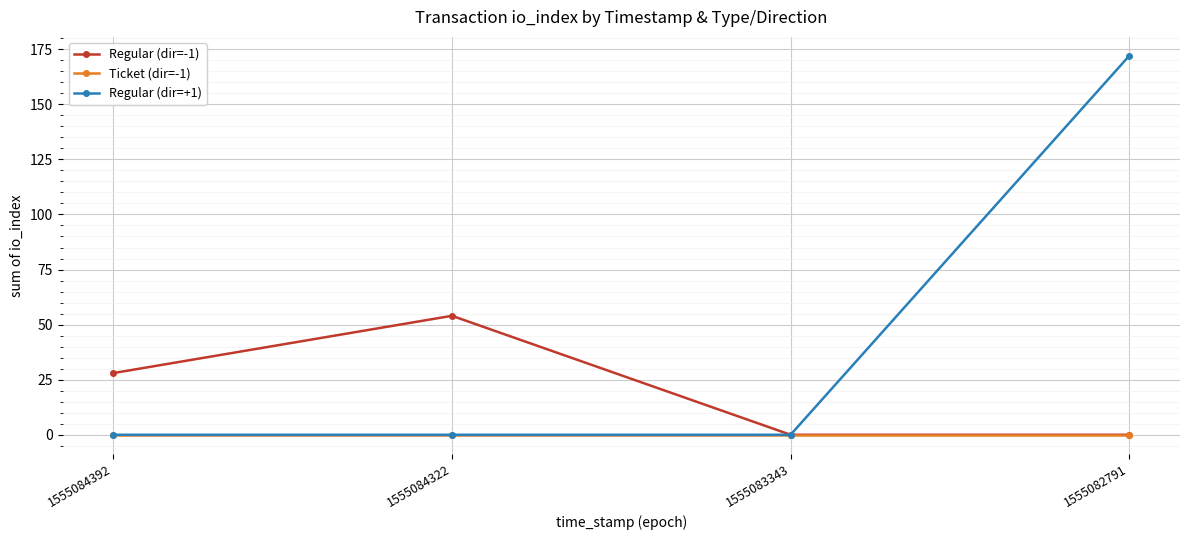

How many lines are shown in the chart?

3